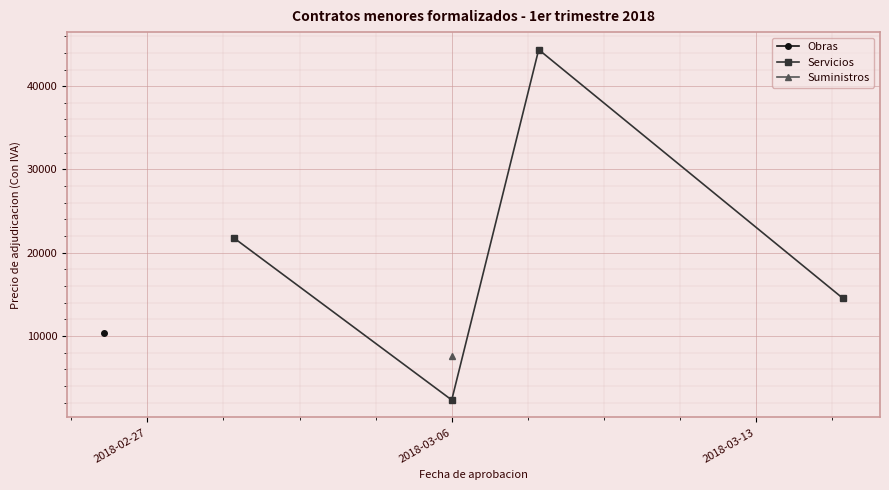

The chart shows a value of 3142.4 at 2018-03-06. True or false?

False